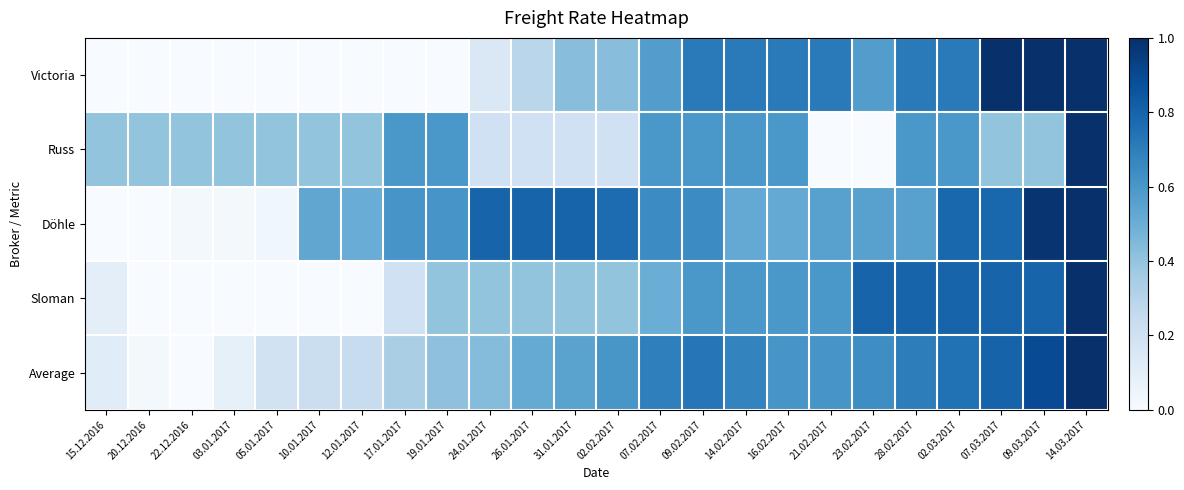

Rank the series at 05.01.2017 from lowest to highest value.

Victoria, Sloman, Döhle, Average, Russ